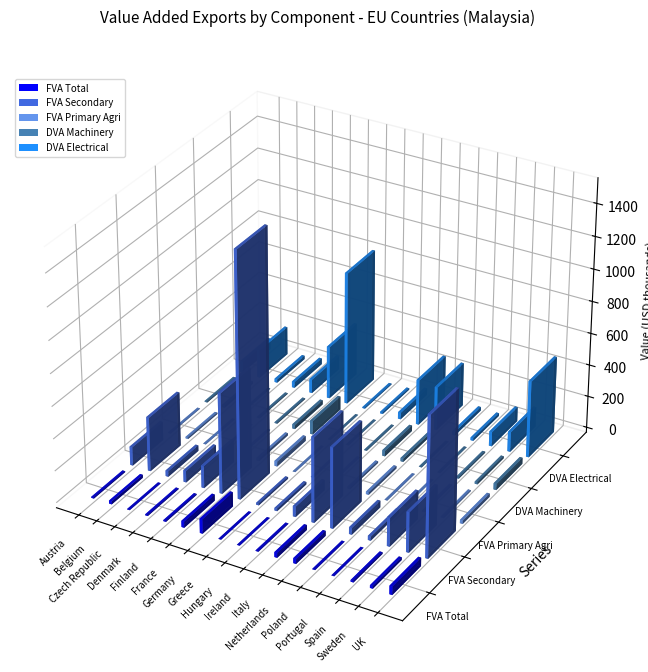

What is the greatest value displayed?

1522302.5